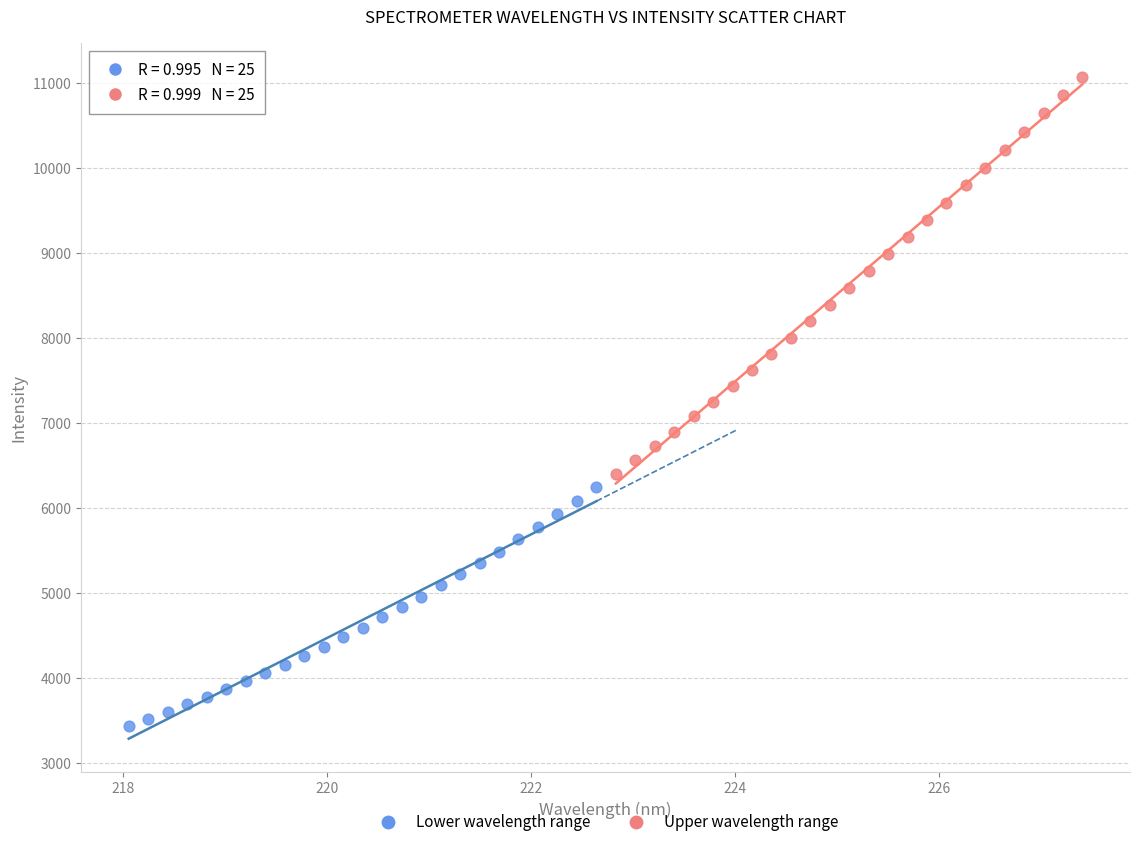

Which series reaches the maximum Y coordinate?

Upper wavelength range